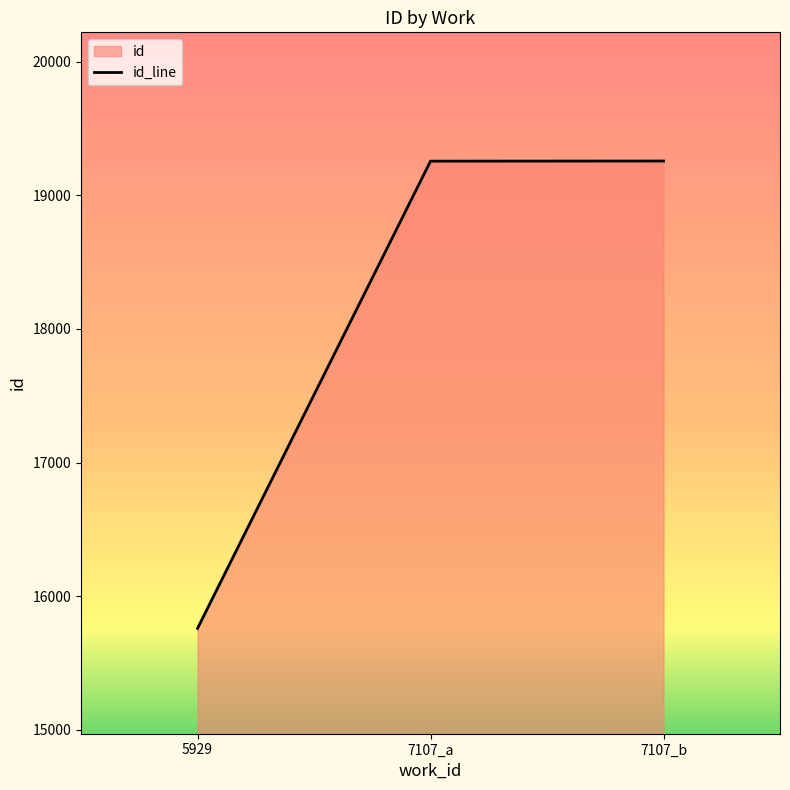

How many values exceed 19255?

1